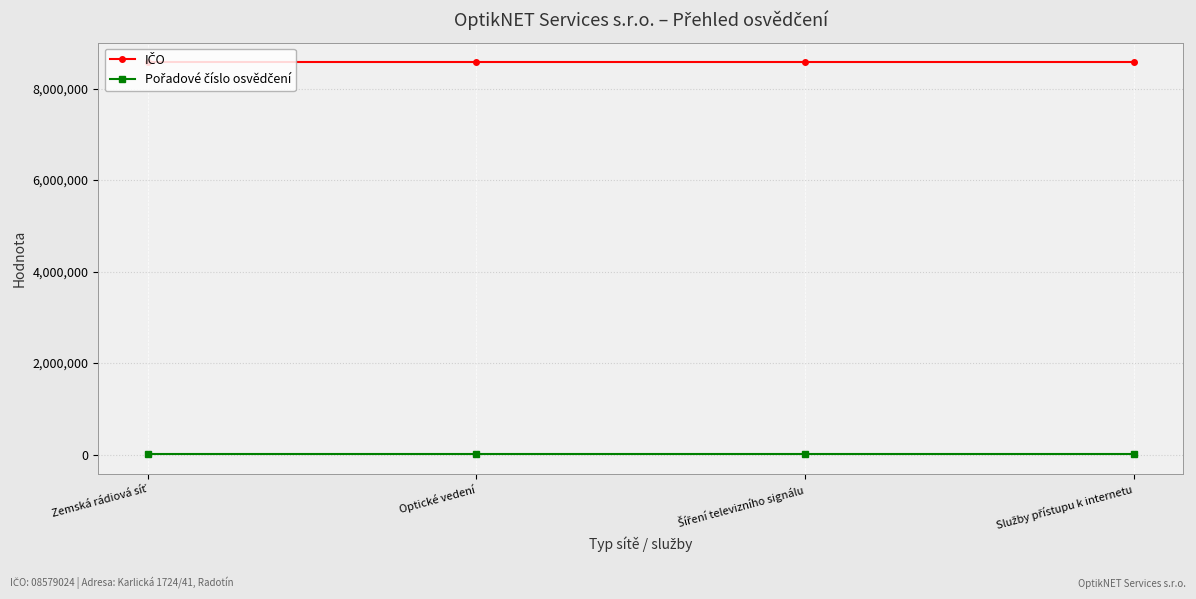

At how many categories does at least one series exceed 277585?

4